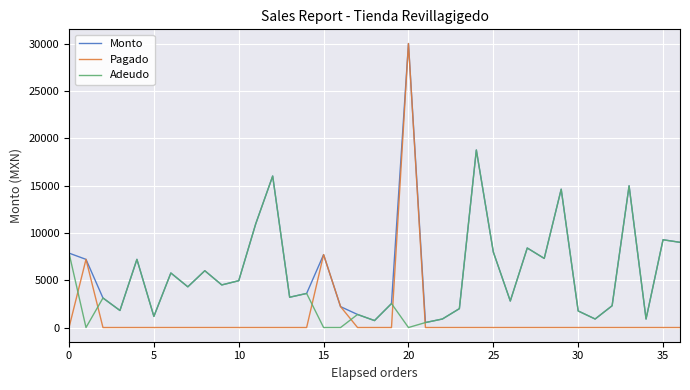

Which series ends up on top after the final intersection of Adeudo and Pagado?

Adeudo